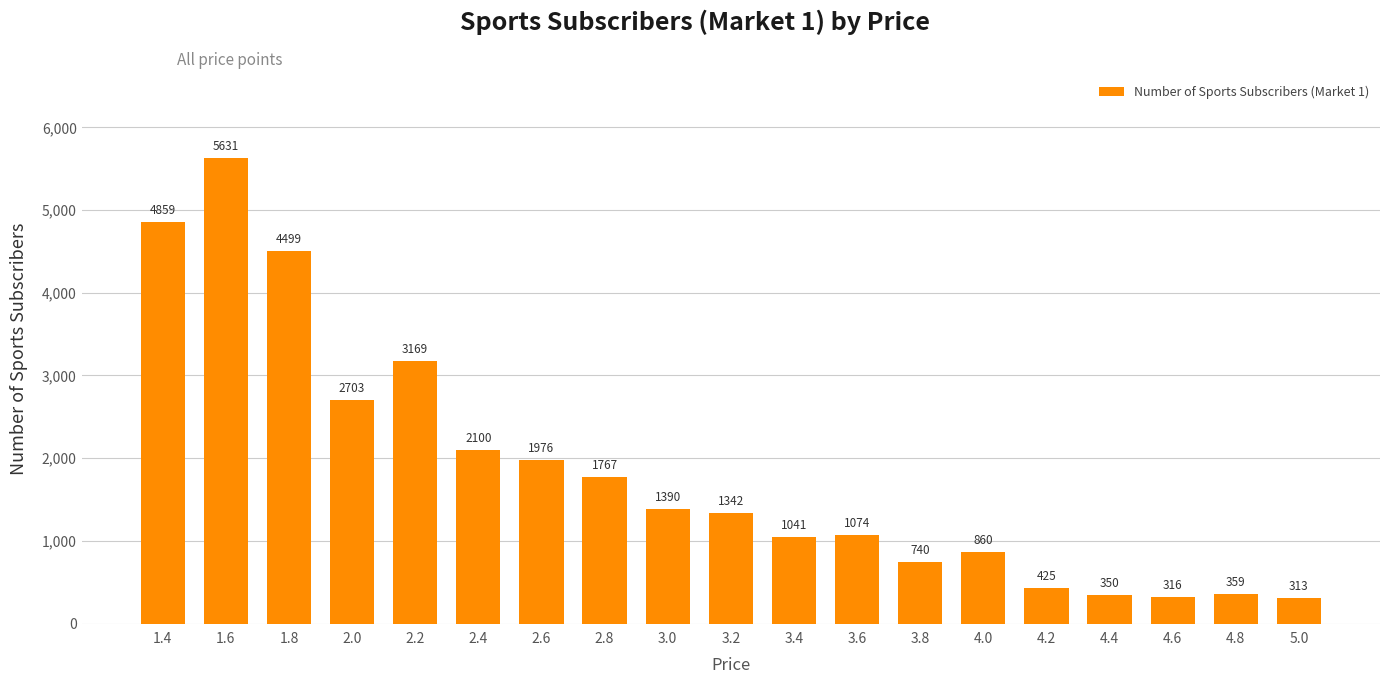

How many categories are shown in the chart?

19